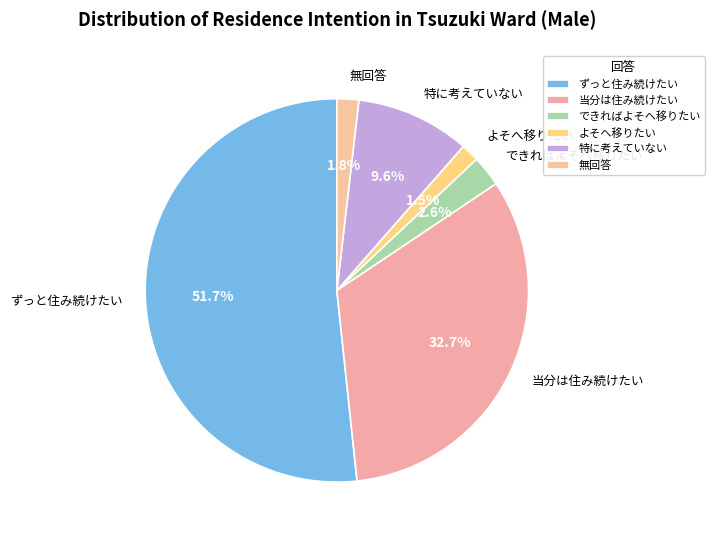

Do ずっと住み続けたい and できればよそへ移りたい together represent more than half of the pie?

Yes